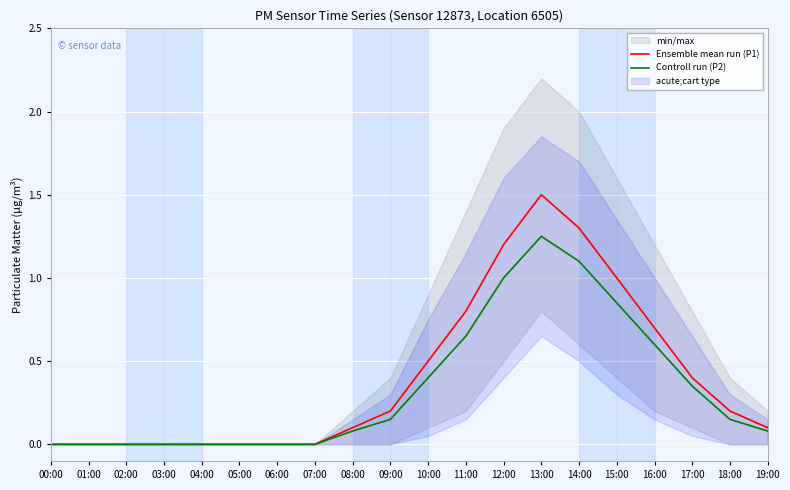

At how many categories does at least one series exceed 0?

12